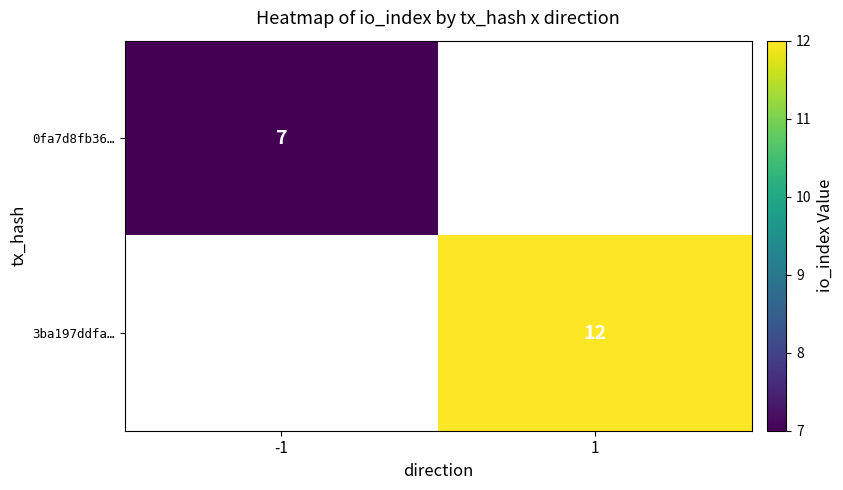

How many series are shown in this chart?

2